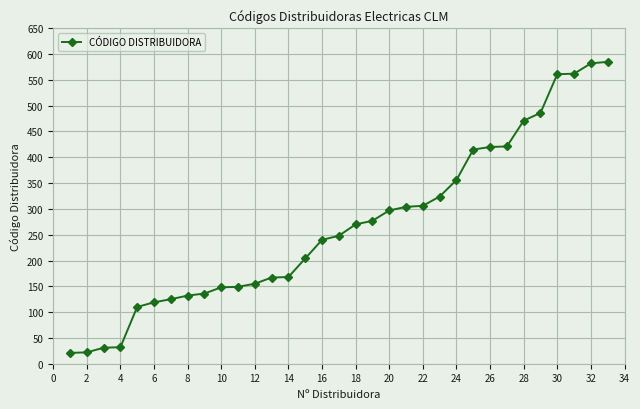

What is the difference between the maximum and minimum values?

564